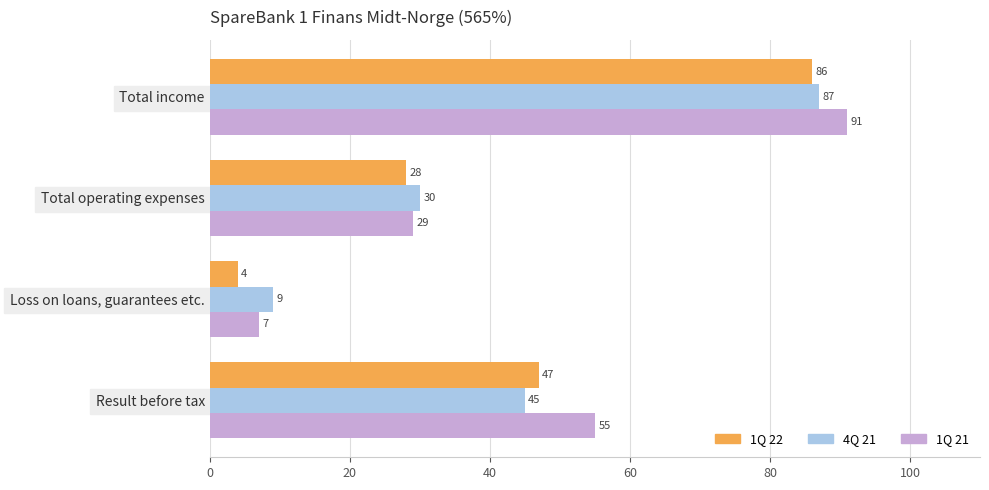

What is the difference between the maximum and minimum values in the 1Q 22 series?

82